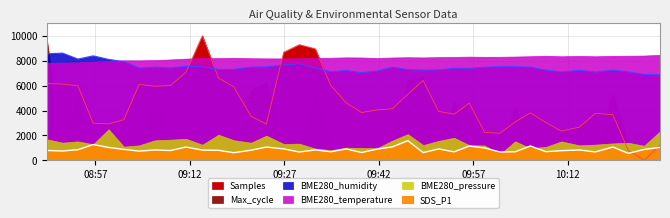

Where do Samples and BME280_humidity first cross each other?

2023/07/19 09:11:22 and 2023/07/19 09:13:58